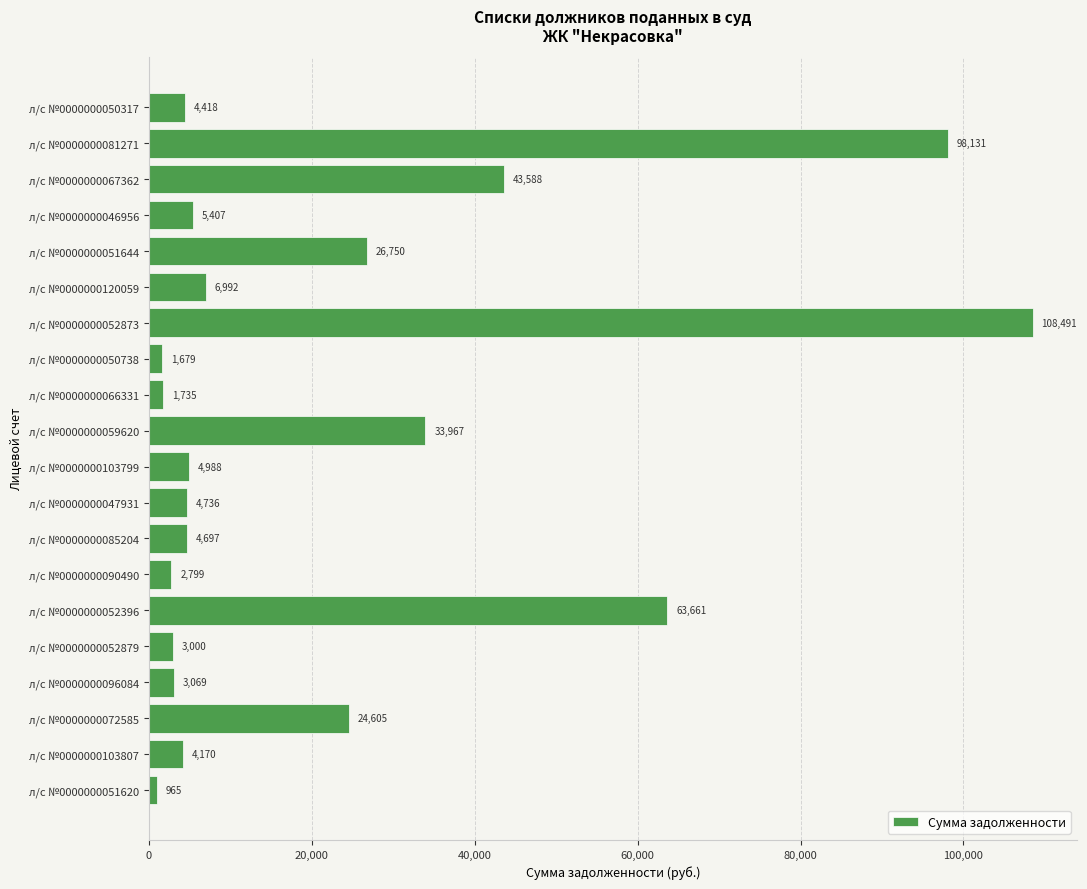

True or false: the data shows 4170.2 at л/с №0000000103807.

True